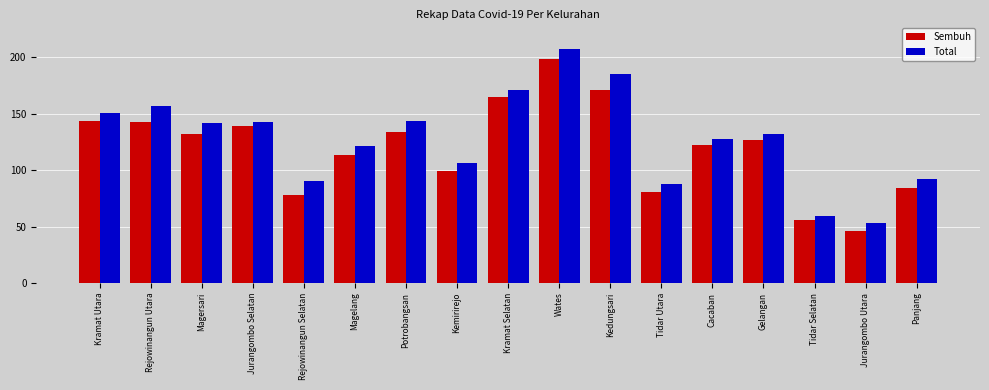

Reading left to right, extract all data points from this chart.

Sembuh: 144	143	132	139	78	113	134	99	165	199	171	81	122	127	56	46	84
Total: 151	157	142	143	90	121	144	106	171	207	185	88	128	132	59	53	92